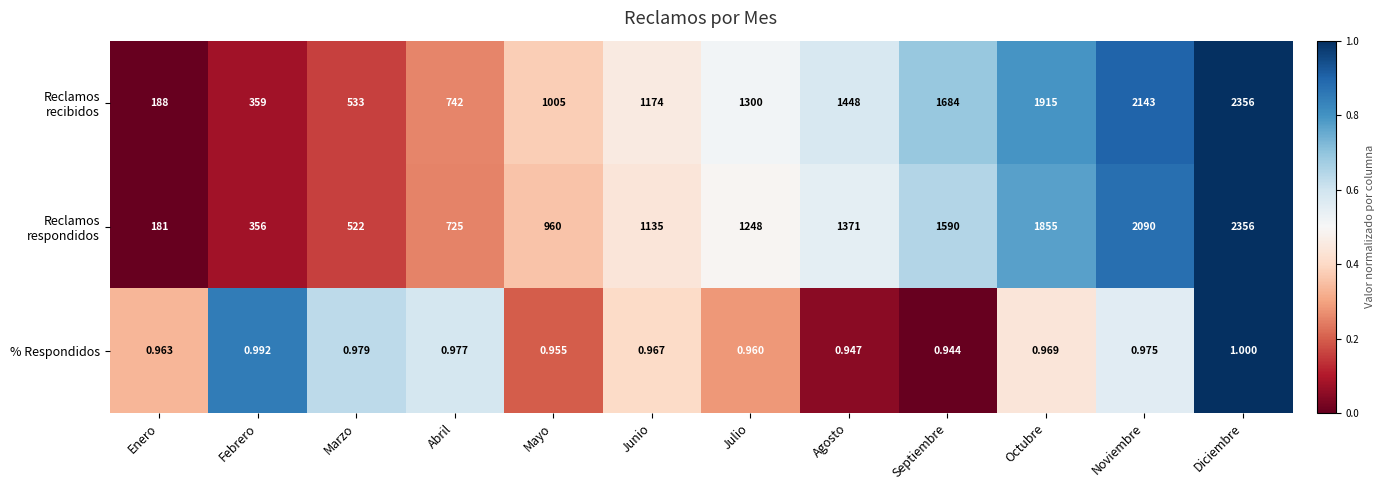

At which category is the sum across all series the highest?

Diciembre